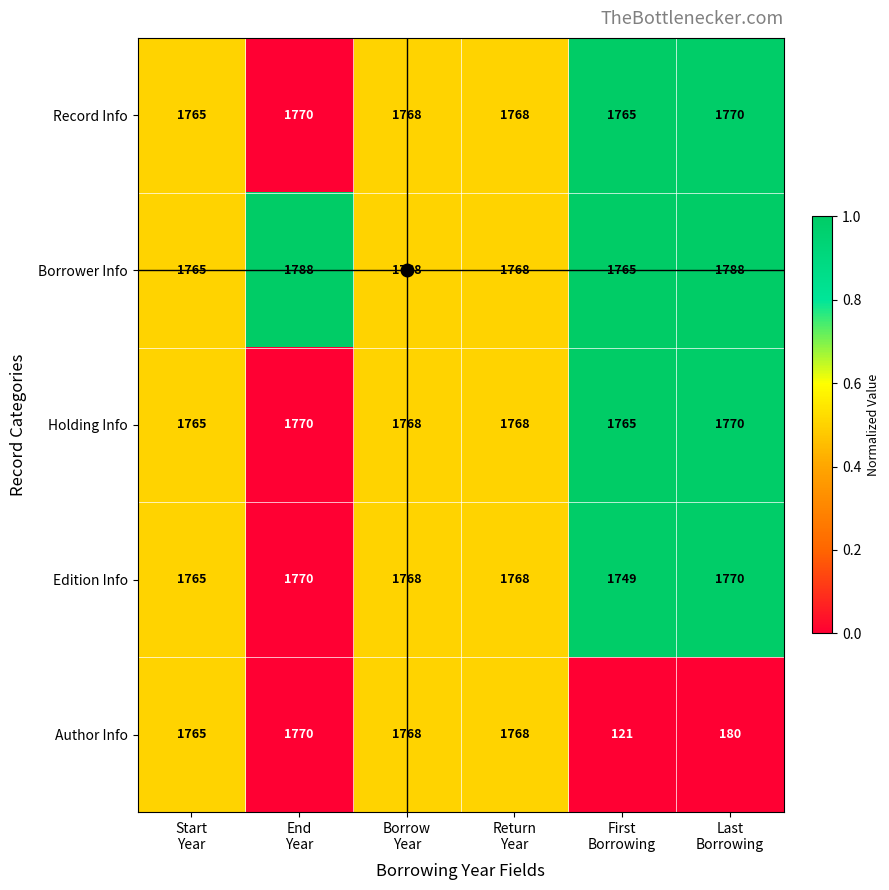

What is the total value across all series at First
Borrowing?

7165